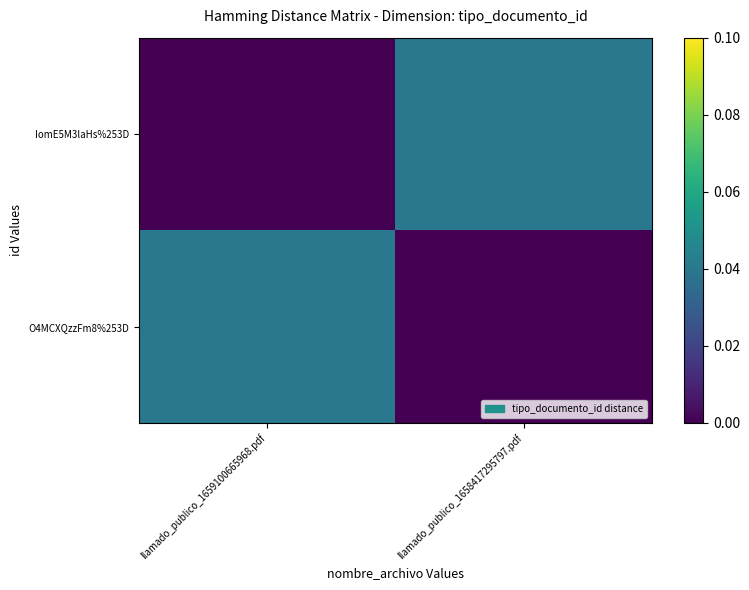

At which category is the sum across all series the highest?

llamado_publico_1659100665968.pdf